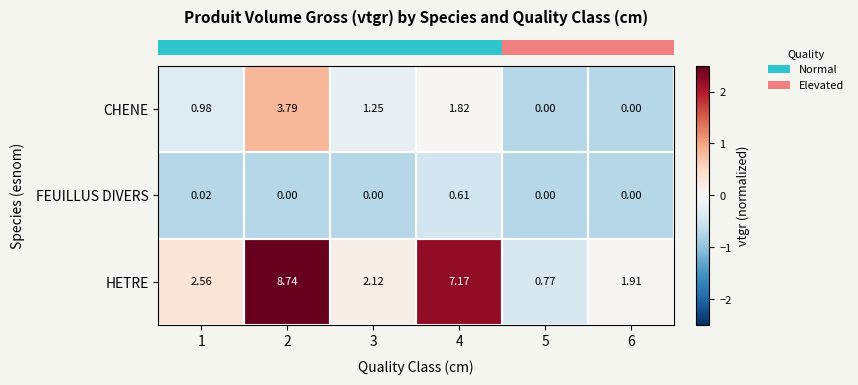

Is the value of CHENE at 6 greater than the value of HETRE at 6?

No